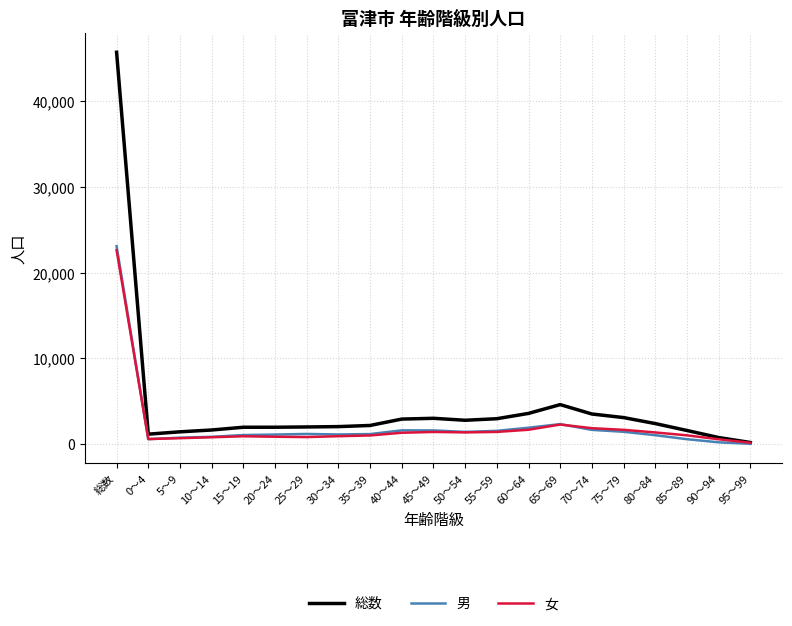

At which label does 男 reach its peak?

総数